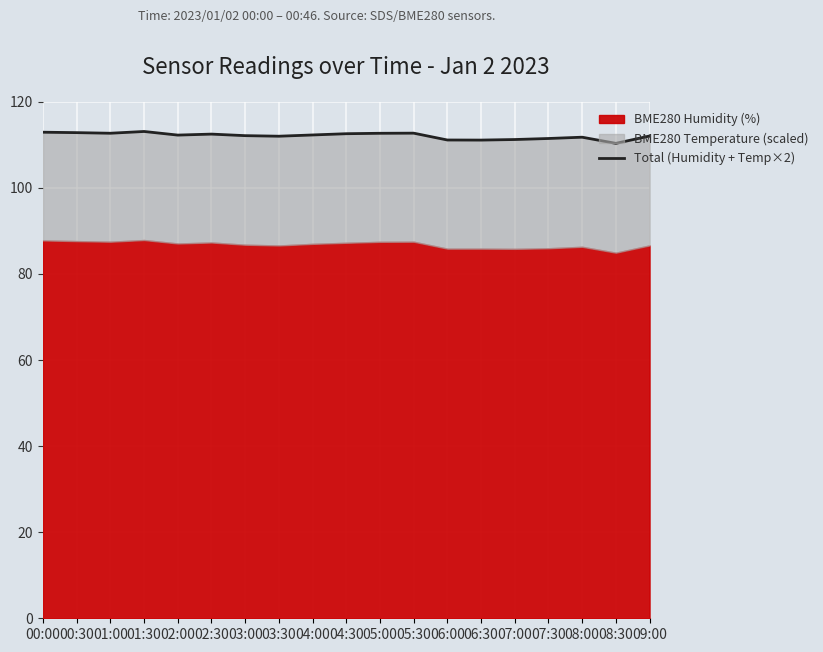

What position from the right is 08:00?

3